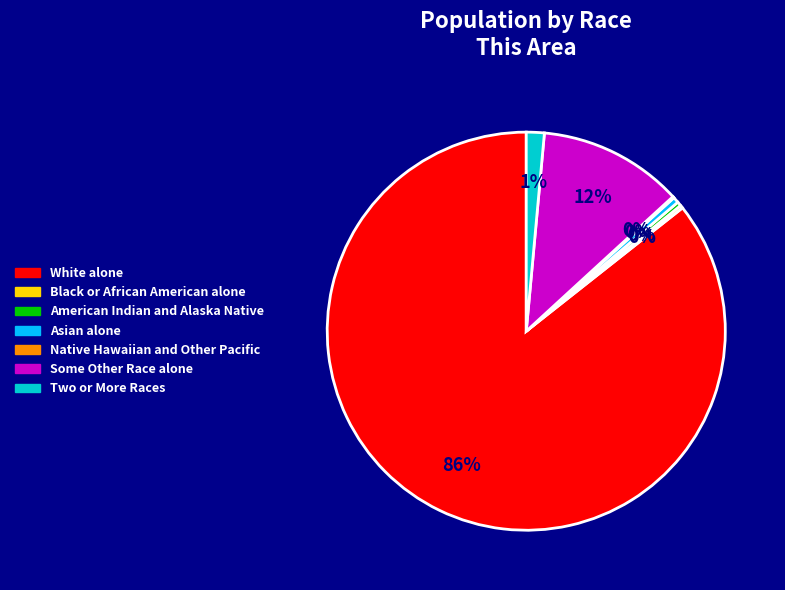

To the nearest percent, what portion does Two or More Races represent?

1%